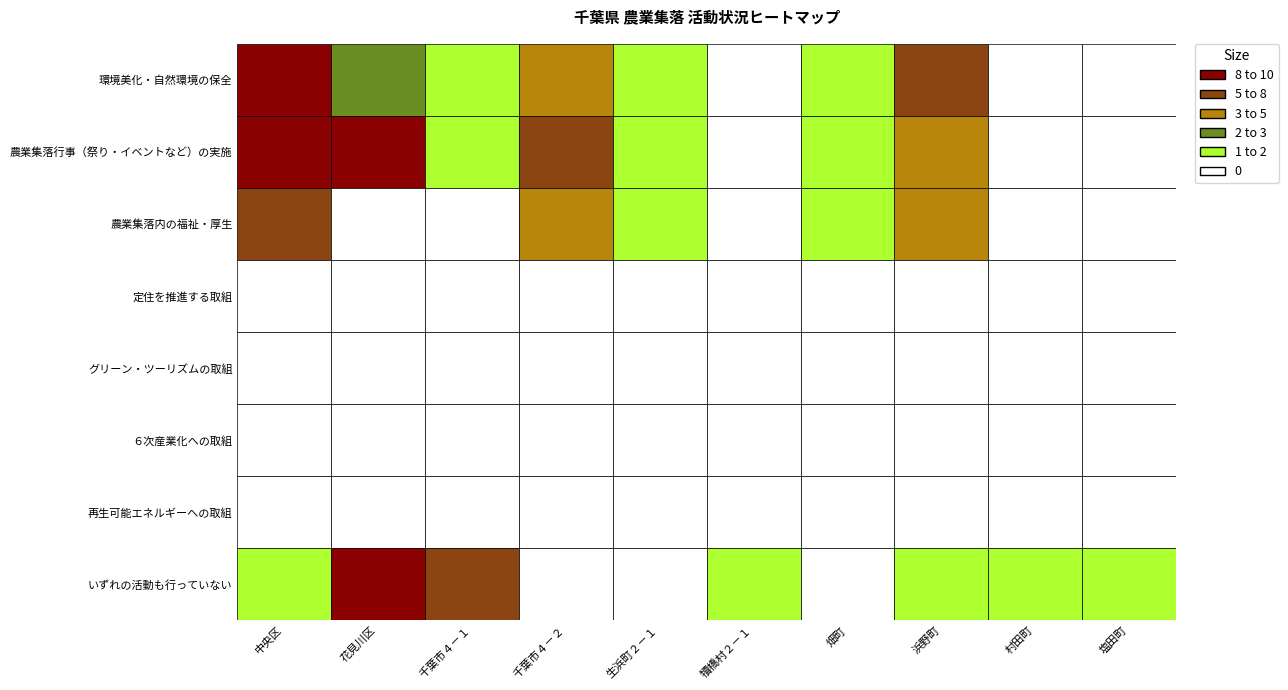

Rank the series at 千葉市４－１ from highest to lowest value.

いずれの活動も行っていない, 環境美化・自然環境の保全, 農業集落行事（祭り・イベントなど）の実施, 農業集落内の福祉・厚生, 定住を推進する取組, グリーン・ツーリズムの取組, ６次産業化への取組, 再生可能エネルギーへの取組